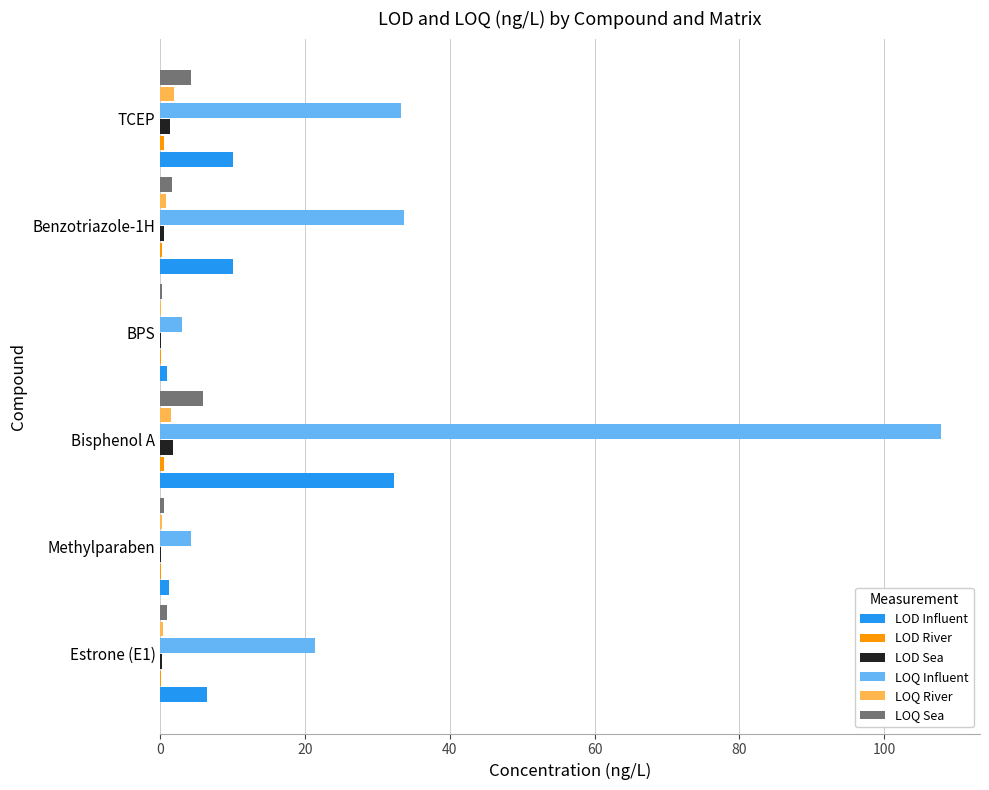

At which category is the sum across all series the highest?

Bisphenol A